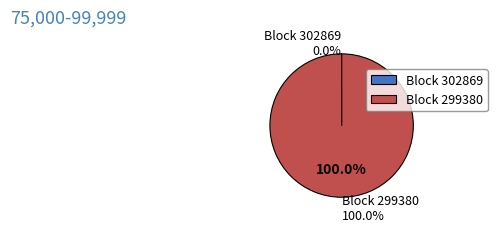

To the nearest percent, what is the difference between the largest and smallest slice percentages?

100%